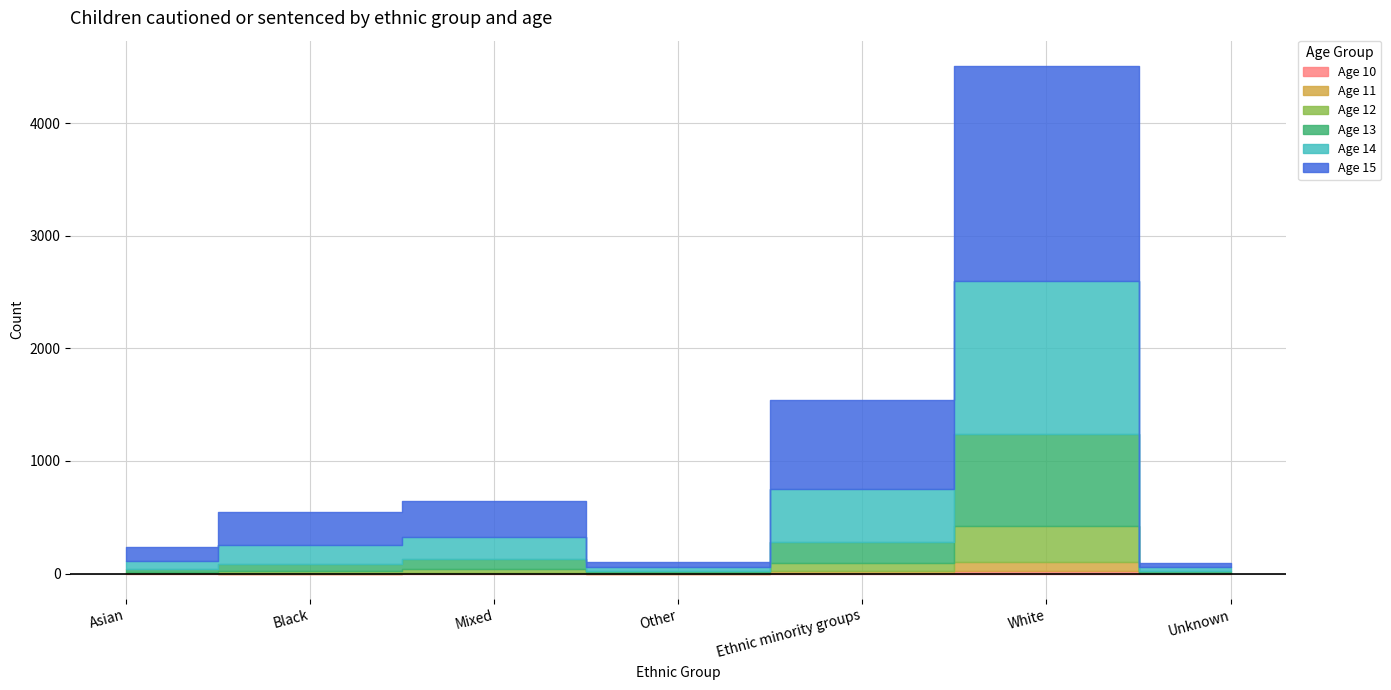

Reading left to right, transcribe all the data shown in this chart.

Age 10: Asian=1	Black=0	Mixed=1	Other=0	Ethnic minority groups=2	White=21	Unknown=1
Age 11: Asian=3	Black=6	Mixed=7	Other=4	Ethnic minority groups=20	White=82	Unknown=0
Age 12: Asian=11	Black=20	Mixed=36	Other=8	Ethnic minority groups=75	White=321	Unknown=4
Age 13: Asian=23	Black=58	Mixed=88	Other=14	Ethnic minority groups=183	White=815	Unknown=19
Age 14: Asian=75	Black=169	Mixed=196	Other=31	Ethnic minority groups=471	White=1358	Unknown=31
Age 15: Asian=126	Black=297	Mixed=316	Other=48	Ethnic minority groups=787	White=1909	Unknown=43